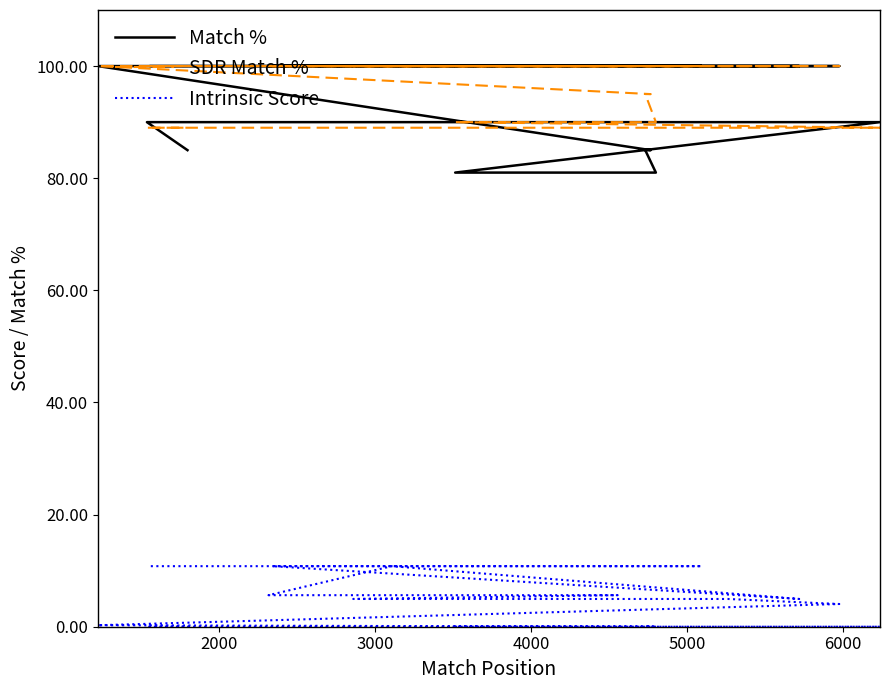

What is the sum of all Match % values?

1877.0